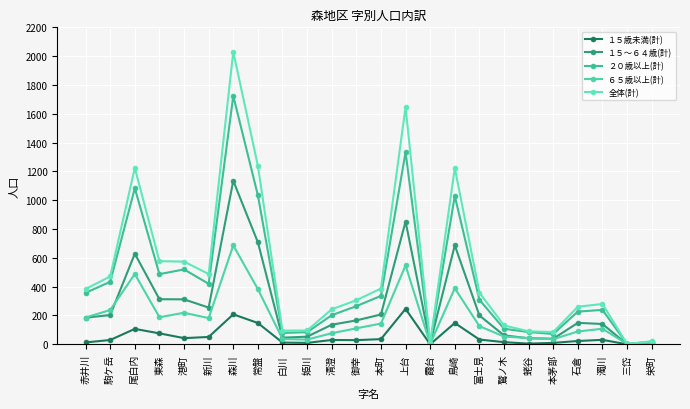

What is the difference between the second highest and second lowest values in the １５歳未満(計) series?

208